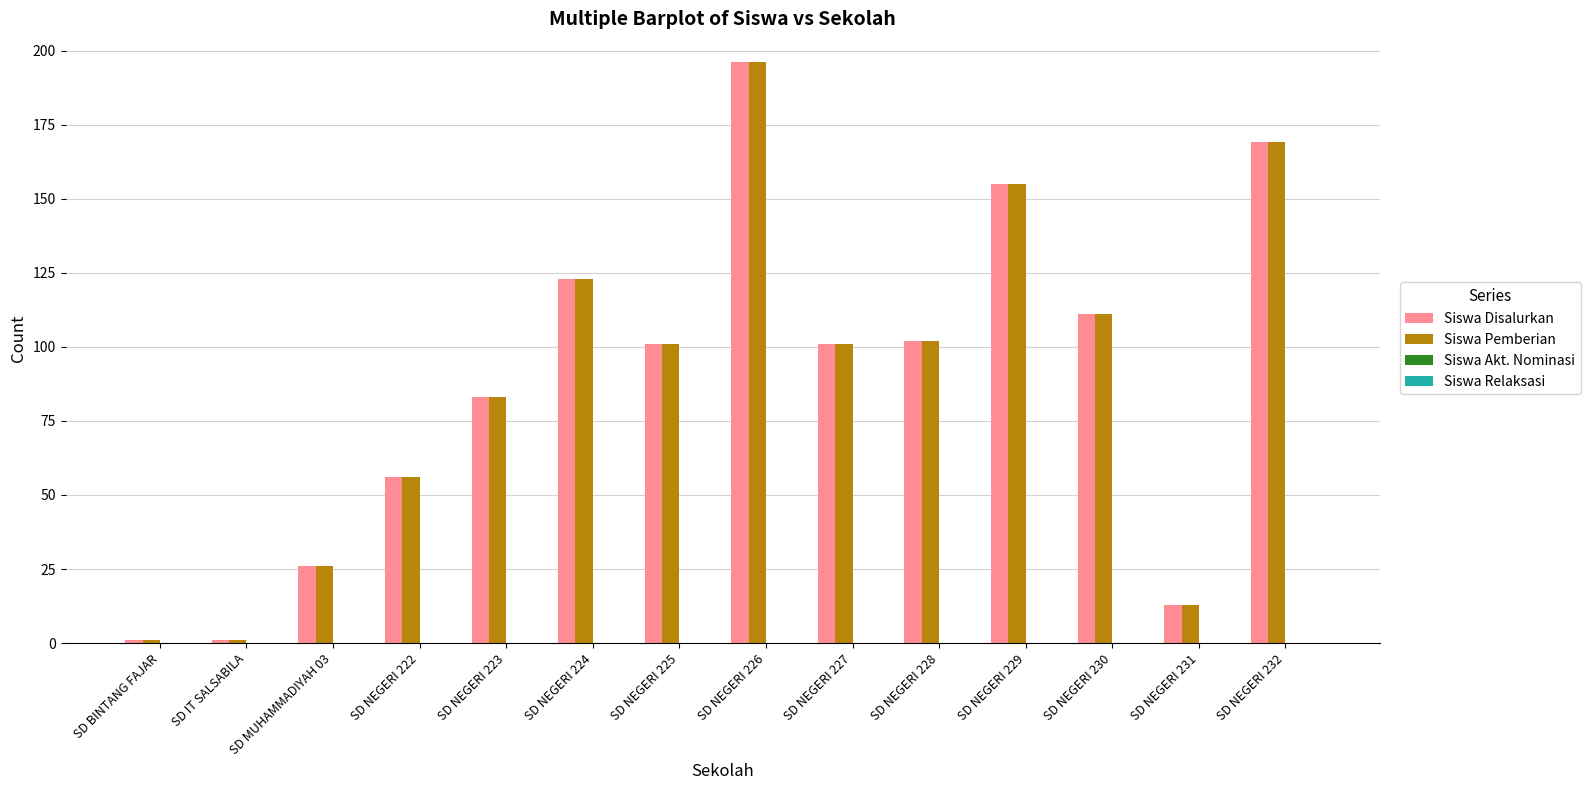

True or false: Siswa Pemberian has a value of 13 at SD NEGERI 231.

True